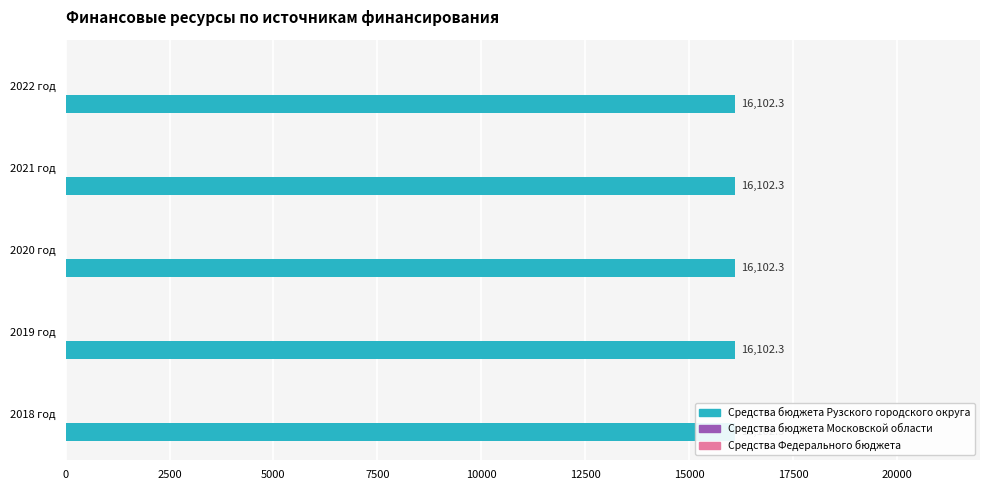

Does the chart contain any negative values?

No